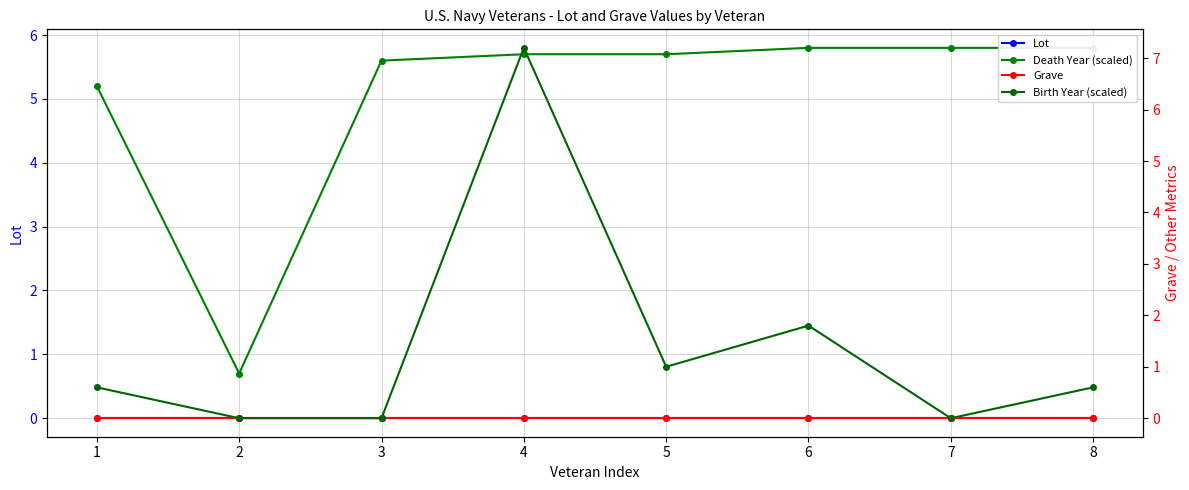

How many lines are shown in the chart?

4